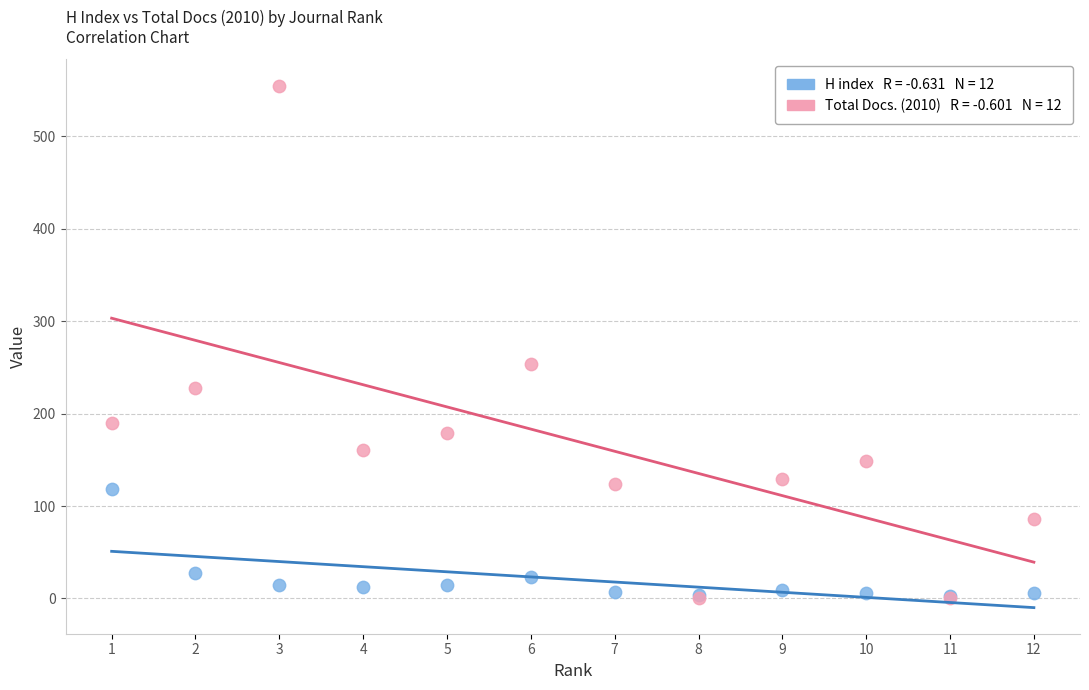

Across all series, what Y value is closest to 277?

254